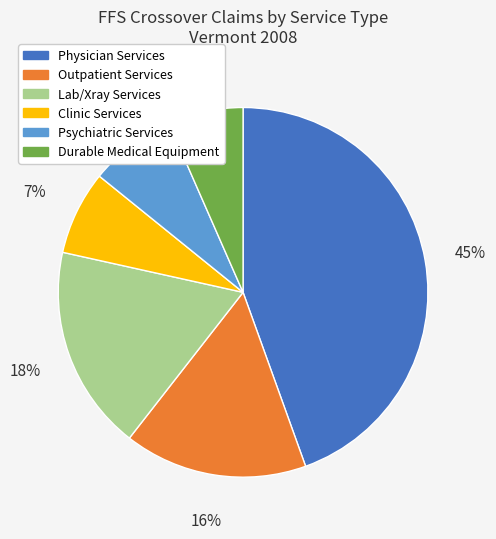

Count the number of slices in the pie.

6